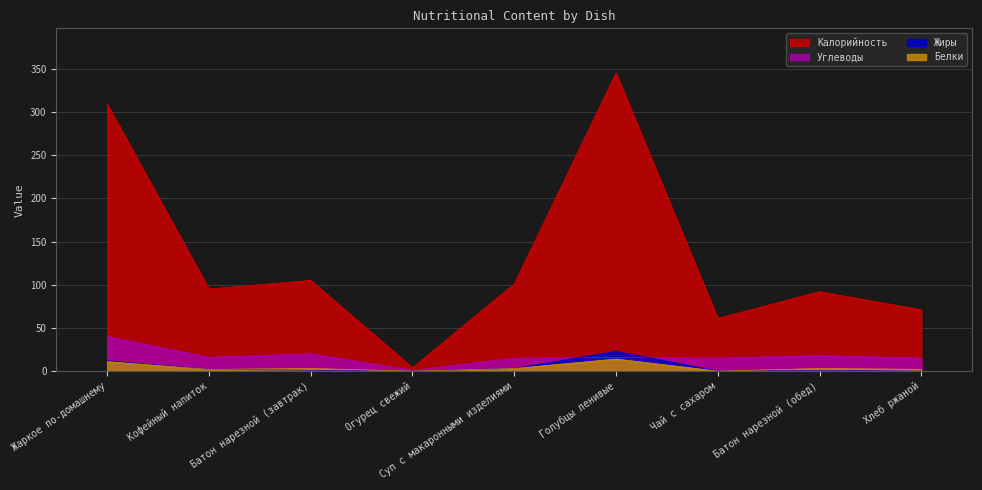

What is the label of the 8th point from the left?

Батон нарезной (обед)